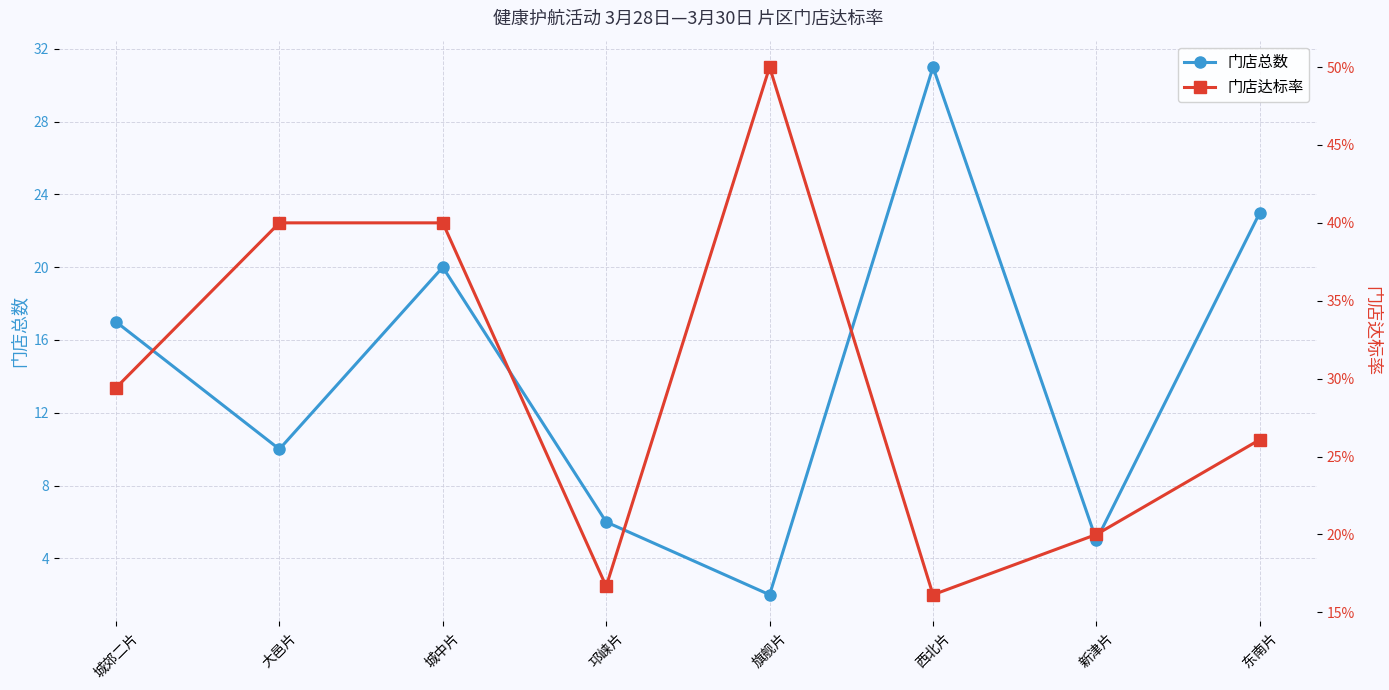

How many data points in 门店总数 are less than 17?

4